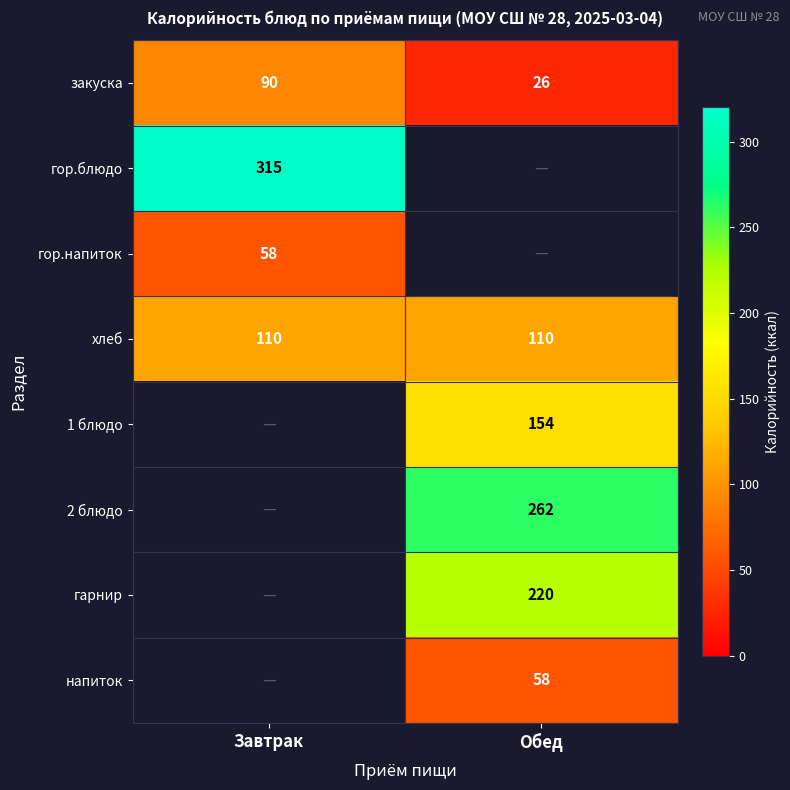

The value of гарнир at Обед is 220. True or false?

True